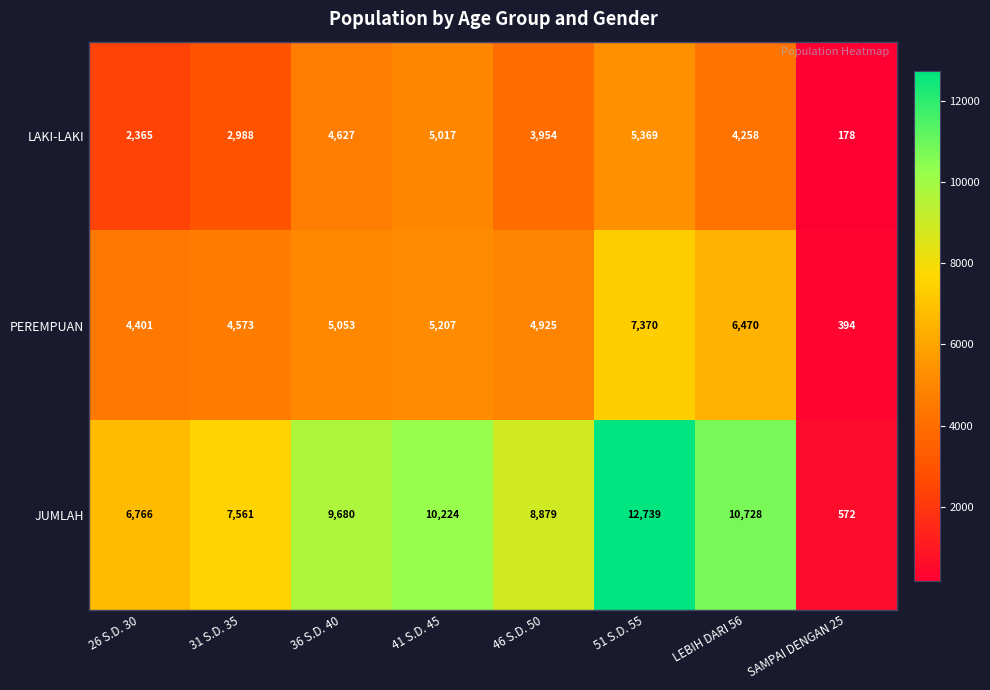

At which label does PEREMPUAN reach its peak?

51 S.D. 55